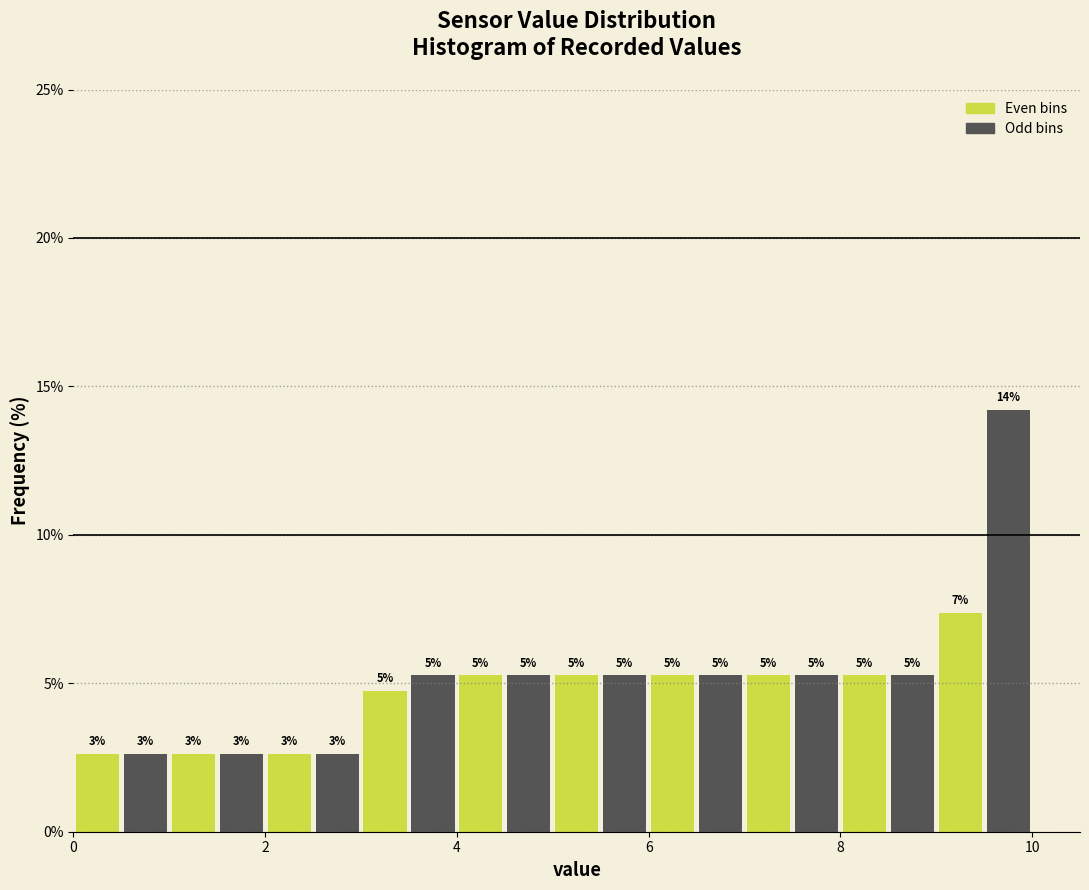

Read against the x-axis, roughly where is the centre of the tallest bar?

9.8